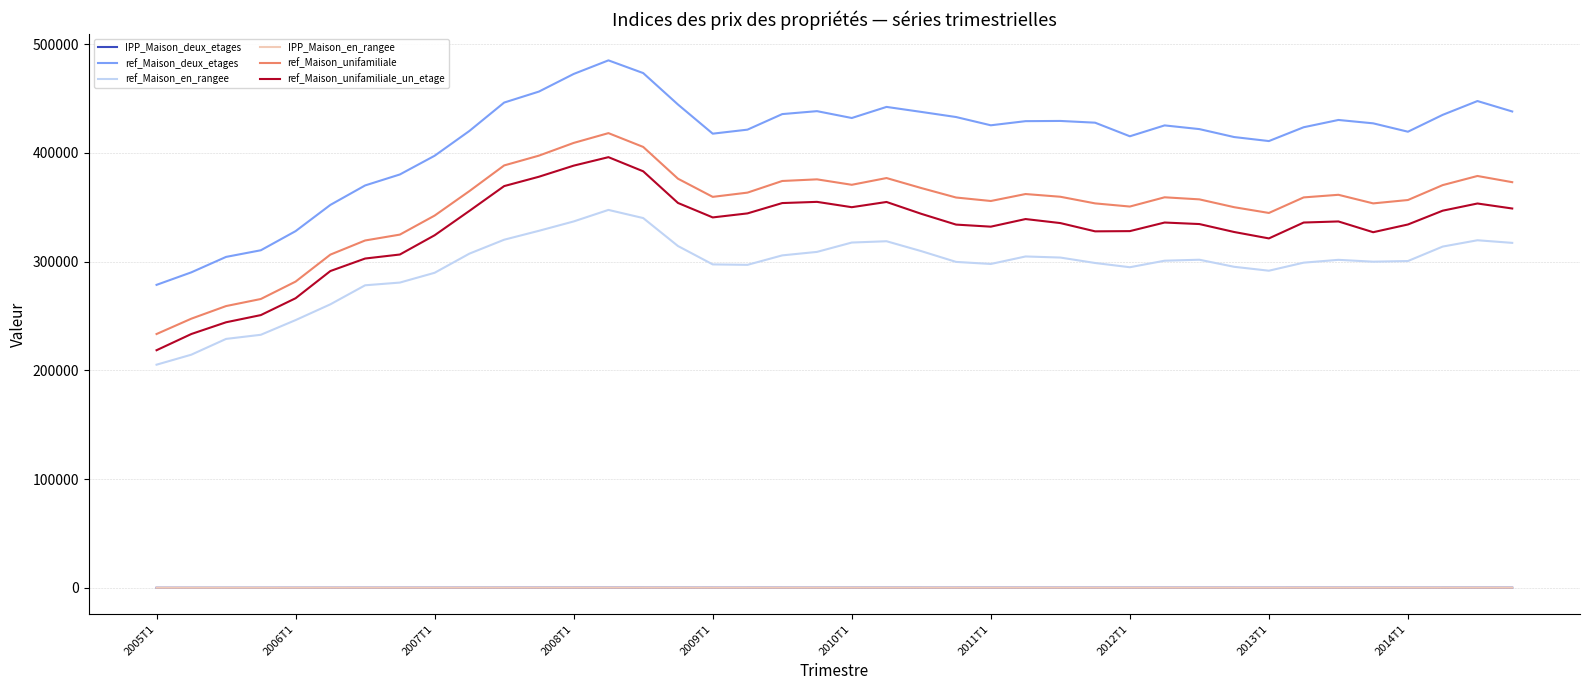

What are all the series names shown in the legend?

IPP_Maison_deux_etages, ref_Maison_deux_etages, ref_Maison_en_rangee, IPP_Maison_en_rangee, ref_Maison_unifamiliale, ref_Maison_unifamiliale_un_etage